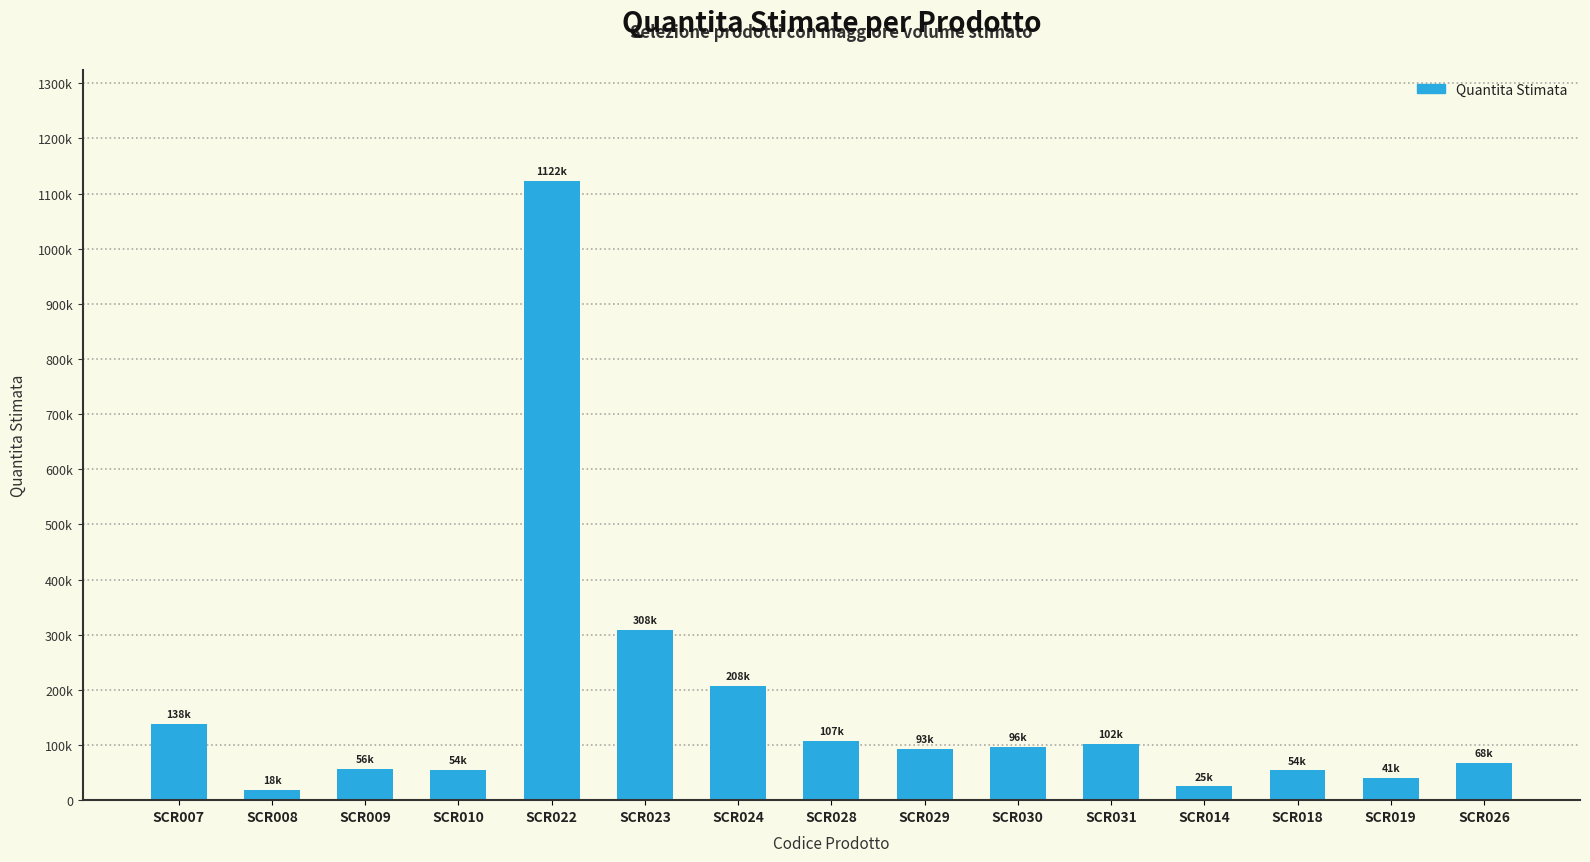

Rank the categories by value from highest to lowest.

SCR022, SCR023, SCR024, SCR007, SCR028, SCR031, SCR030, SCR029, SCR026, SCR009, SCR010, SCR018, SCR019, SCR014, SCR008